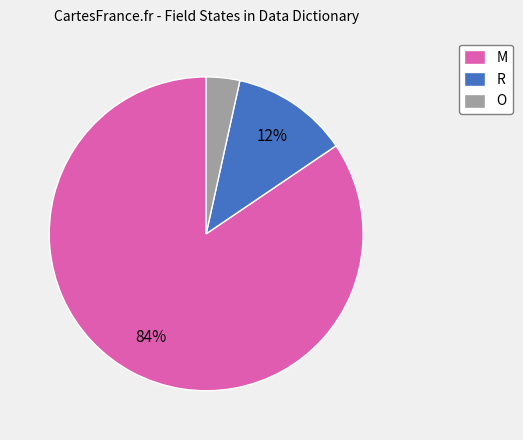

Rank the categories by value from highest to lowest.

M, R, O